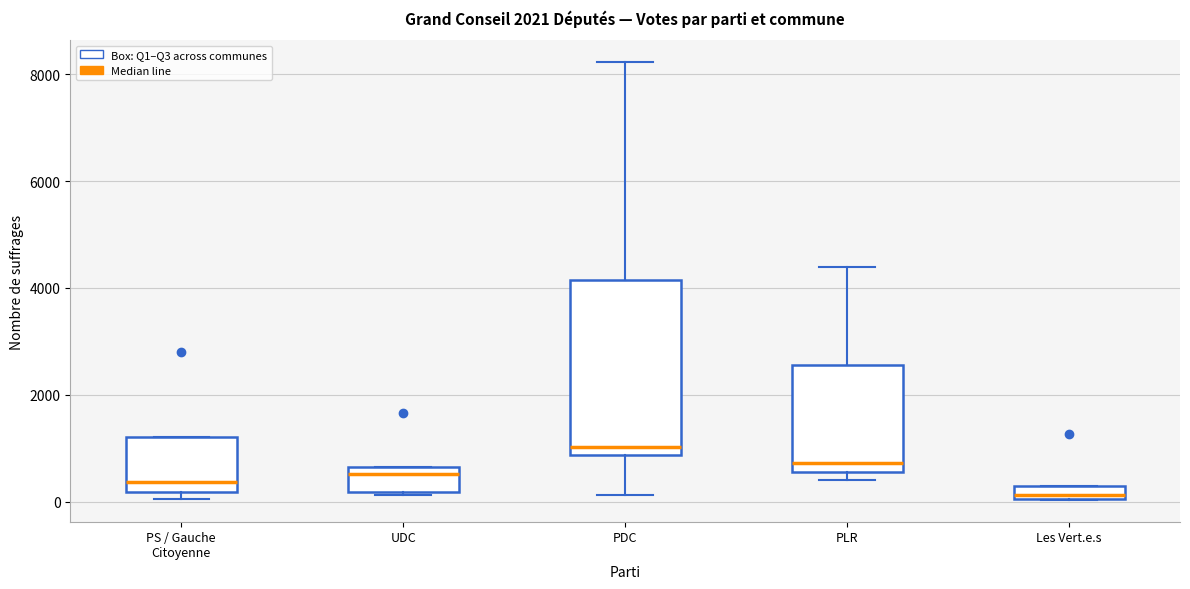

Which box's median line is the lowest?

Les Vert.e.s